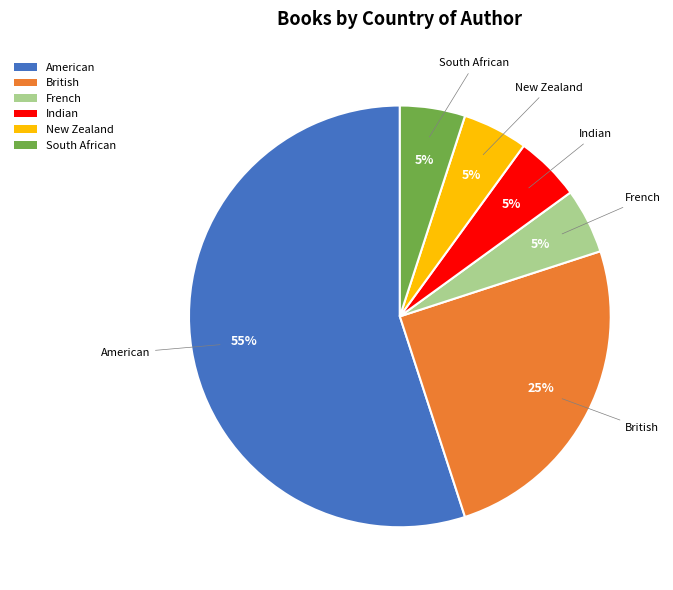

To the nearest percent, what percentage of the pie is South African?

5%